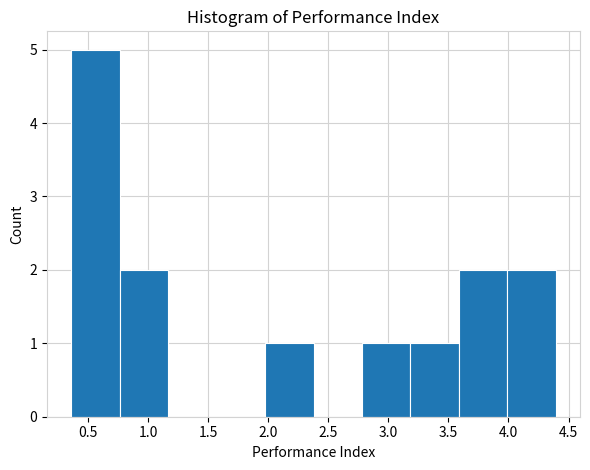

Reading left to right, list every bar in this chart as the range it spans on the x-axis followed by its height. Neither the bar edges nor the heights are printed on the chart, so give them approximately, as read against the axes.

0.35 to 0.75: 5
0.75 to 1.15: 2
1.15 to 1.55: 0
1.55 to 1.95: 0
1.95 to 2.40: 1
2.40 to 2.80: 0
2.80 to 3.20: 1
3.20 to 3.60: 1
3.60 to 4.00: 2
4.00 to 4.40: 2